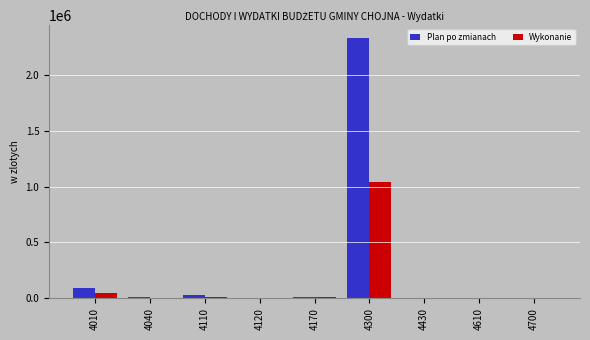

Count the number of categories in the chart.

9